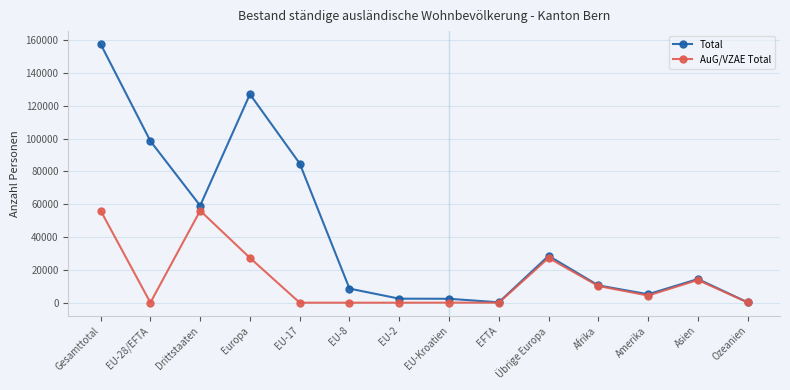

In AuG/VZAE Total, how many points are higher than both neighbors (excluding endpoints)?

4